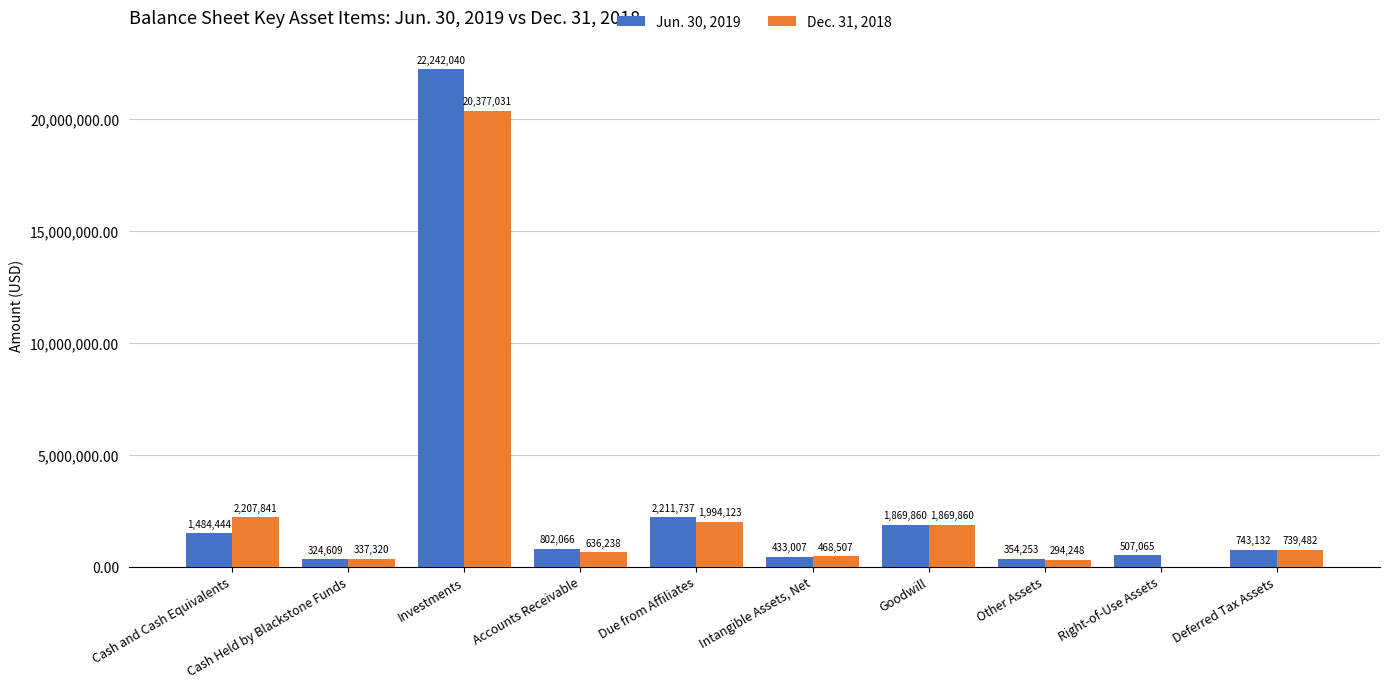

What is the approximate value of Dec. 31, 2018 at Investments?

20377031